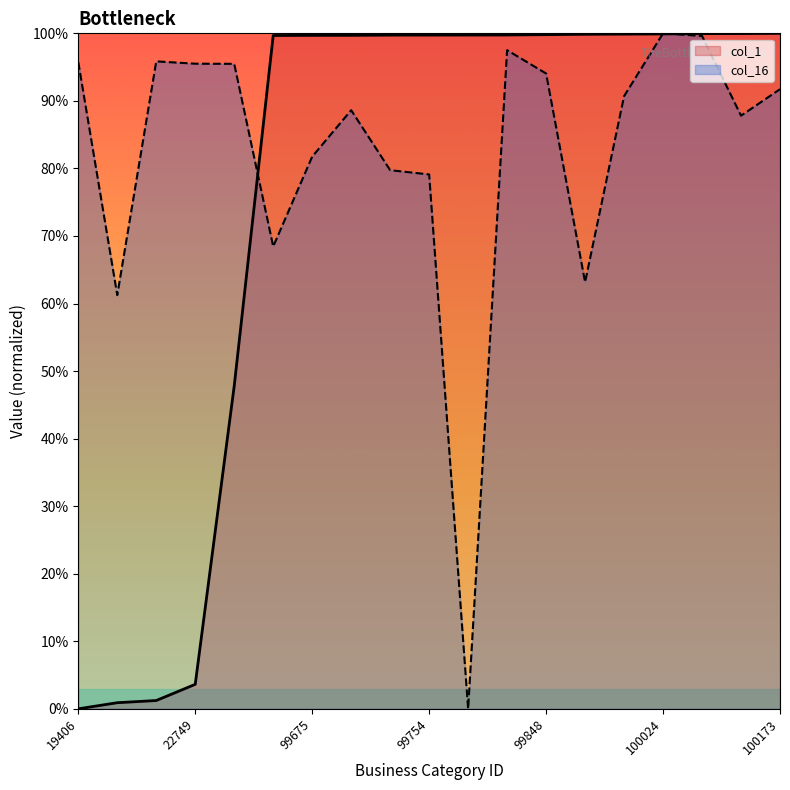

Rank the series at 99675 from lowest to highest value.

col_16, col_1